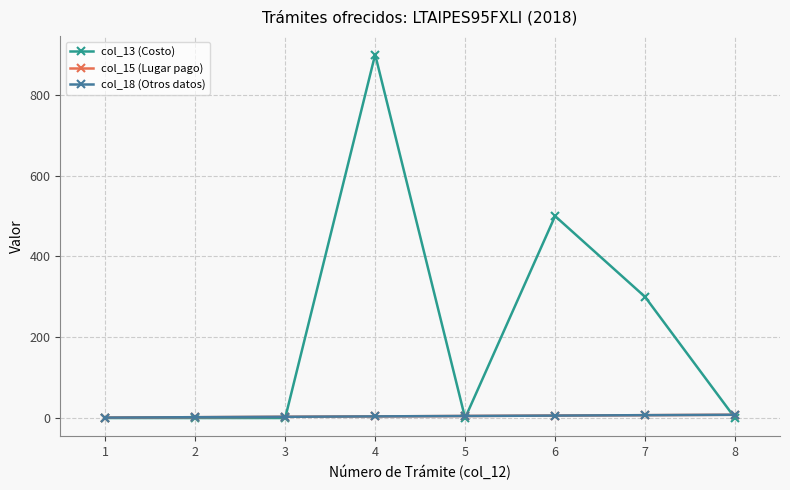

At which category does col_13 (Costo) reach its first local peak?

4